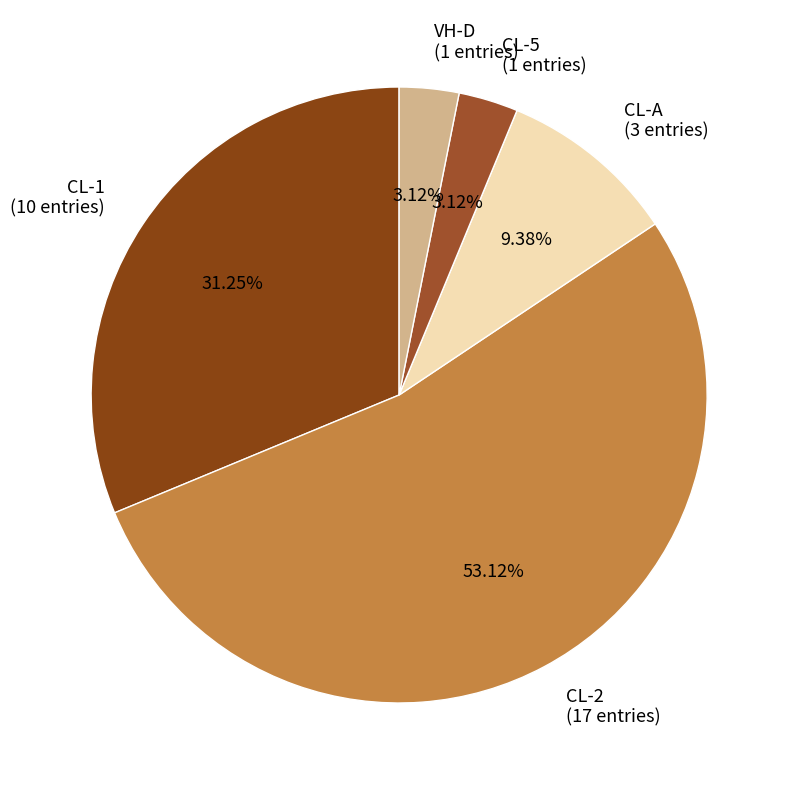

Rank the categories by value from highest to lowest.

CL-2, CL-1, CL-A, CL-5, VH-D